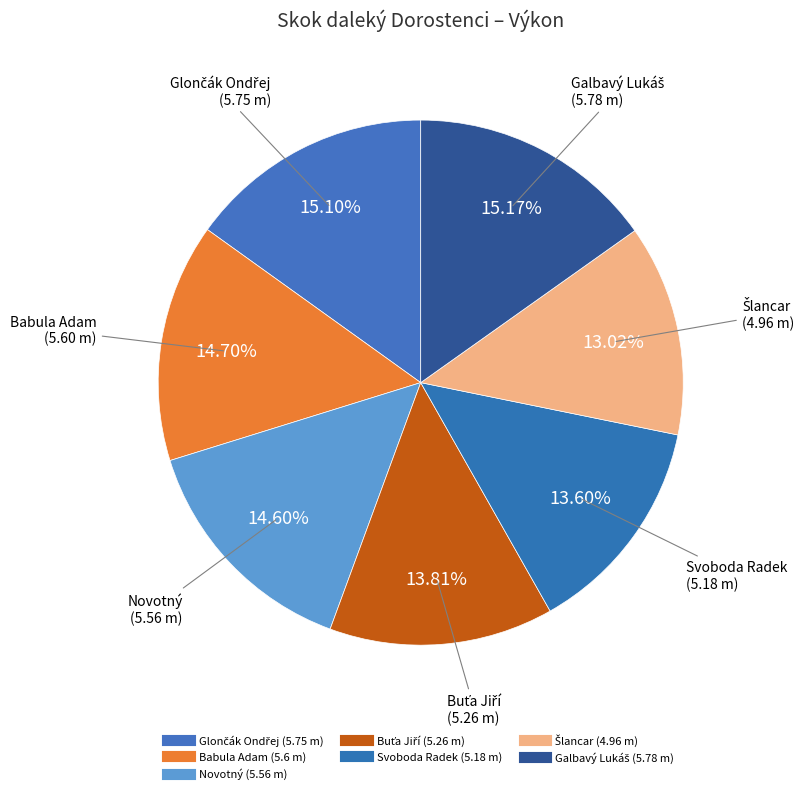

What percentage is the Šlancar slice, to the nearest percent?

13%